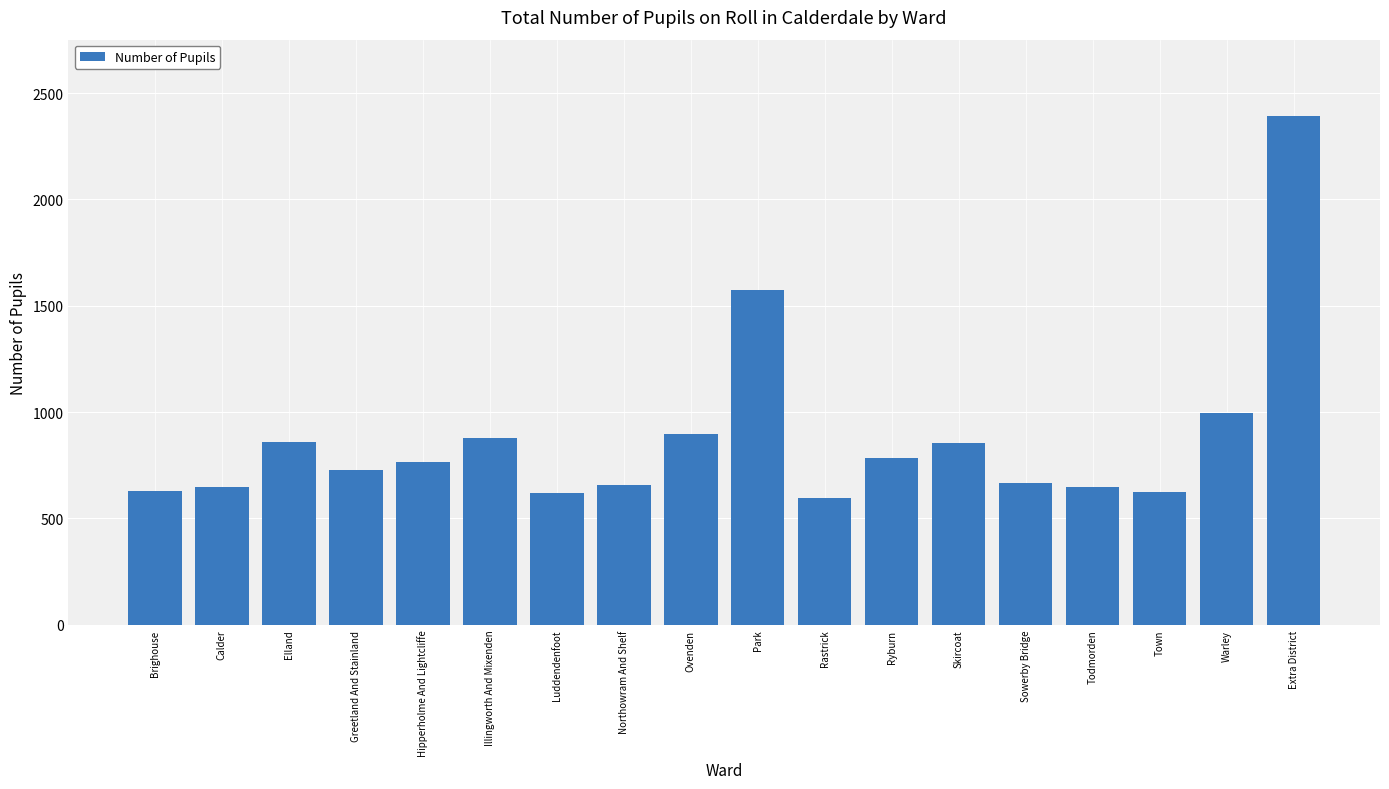

The chart shows a value of 1039 at Brighouse. True or false?

False